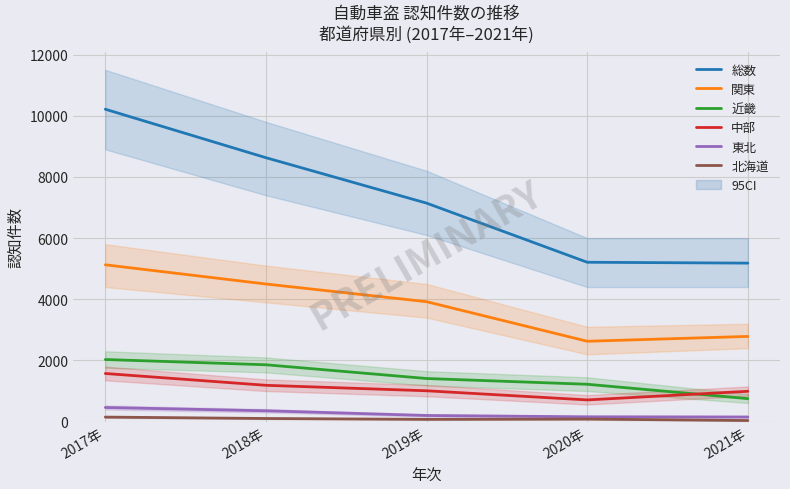

Is this an area chart (filled region under the line)?

No